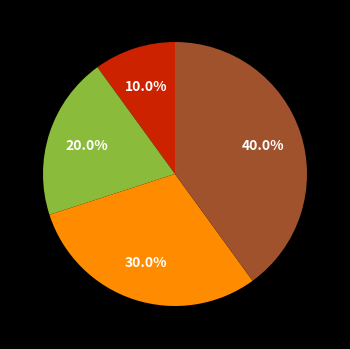

Does any single category account for the majority?

No